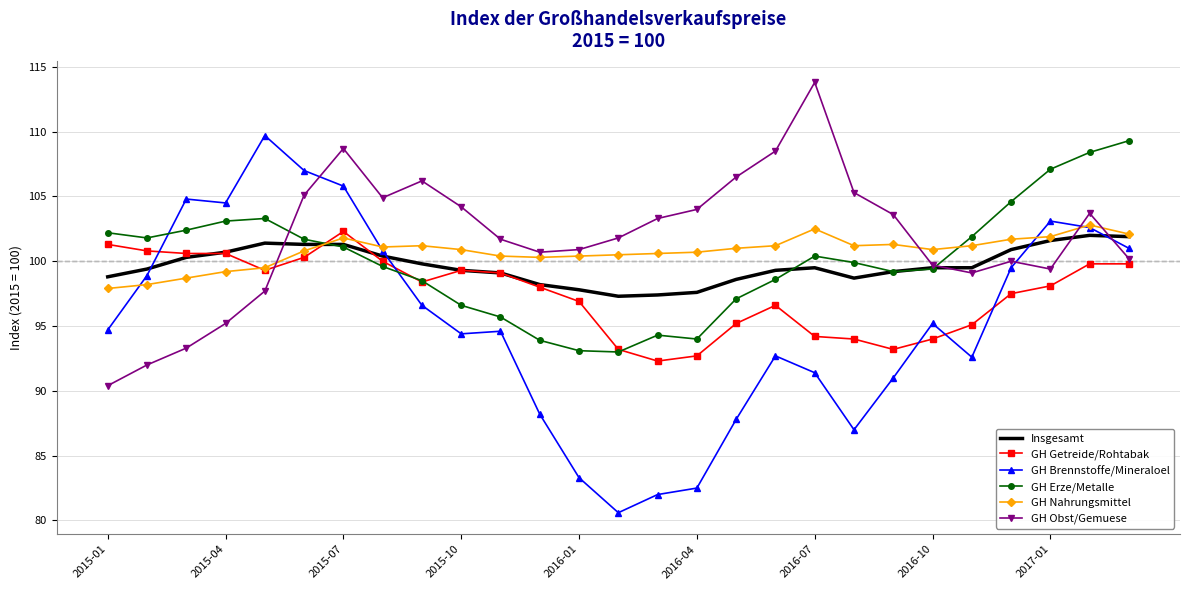

Which series ends up on top after the final intersection of Insgesamt and GH Brennstoffe/Mineraloel?

Insgesamt